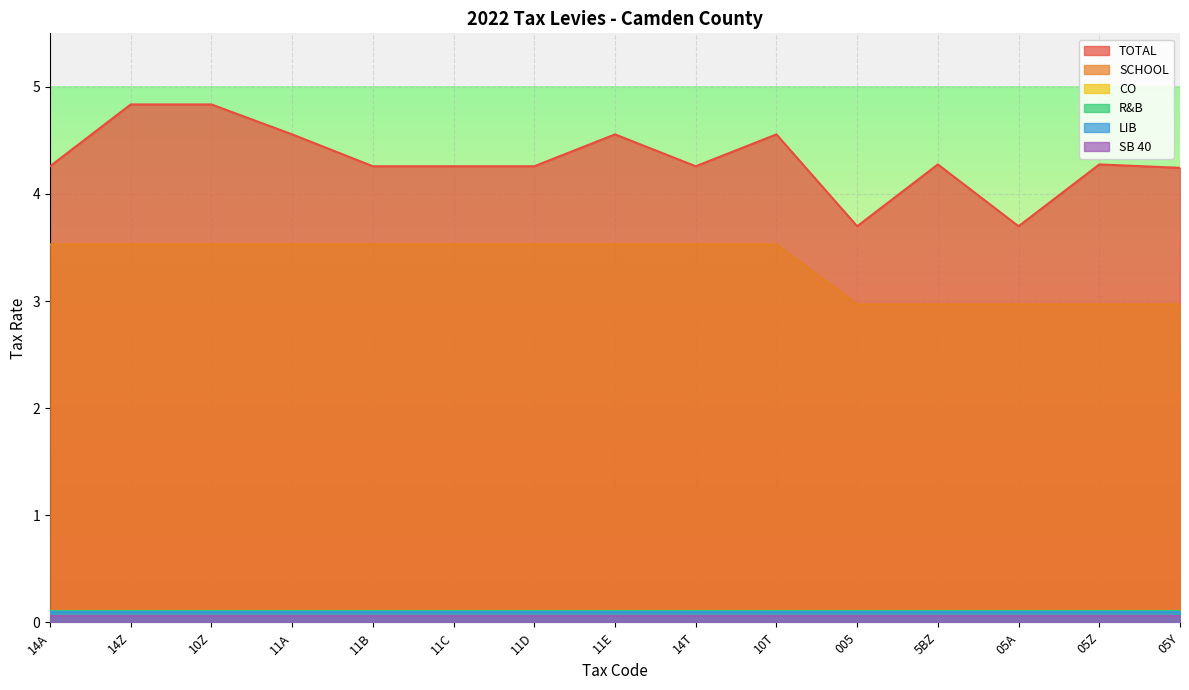

List the series in order of their peak value, lowest first.

SB 40, LIB, CO, R&B, SCHOOL, TOTAL